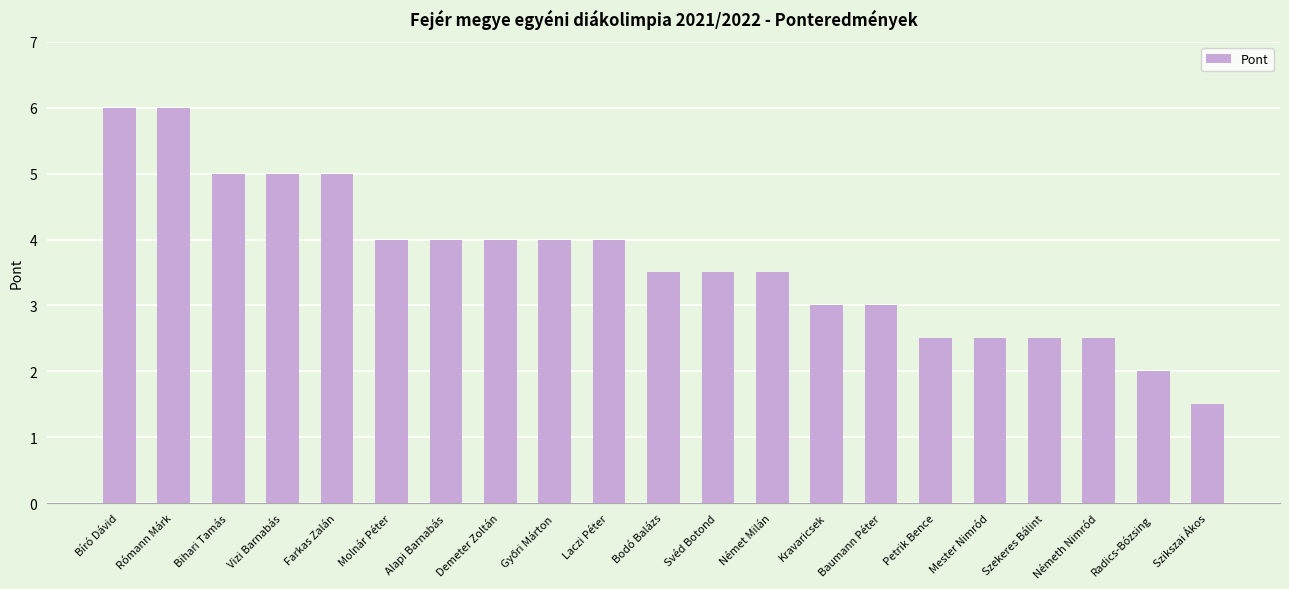

What is the sum of all values?

77.0